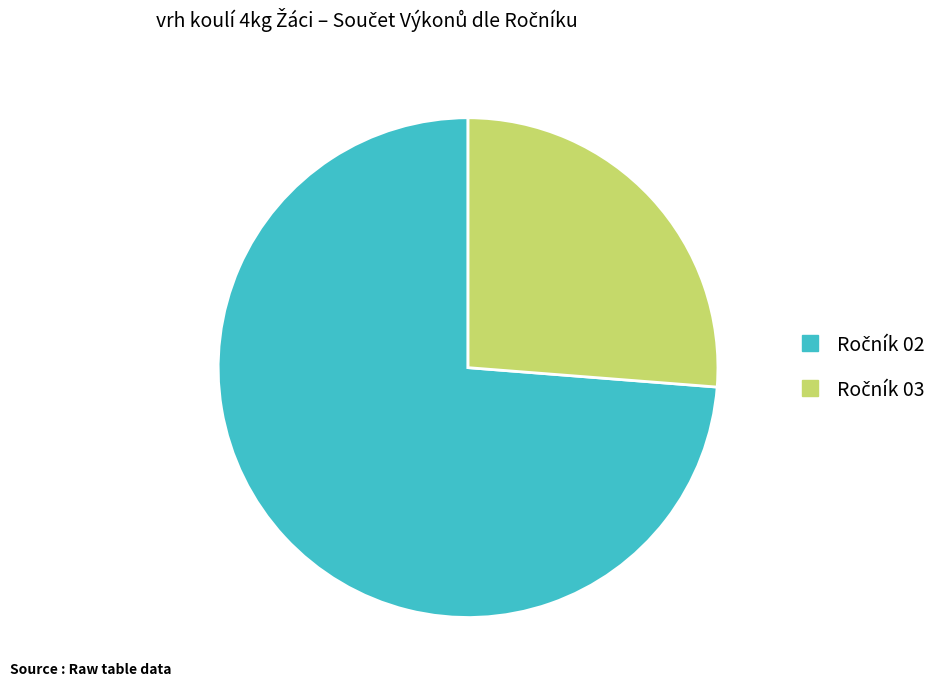

How many segments does this pie chart have?

2